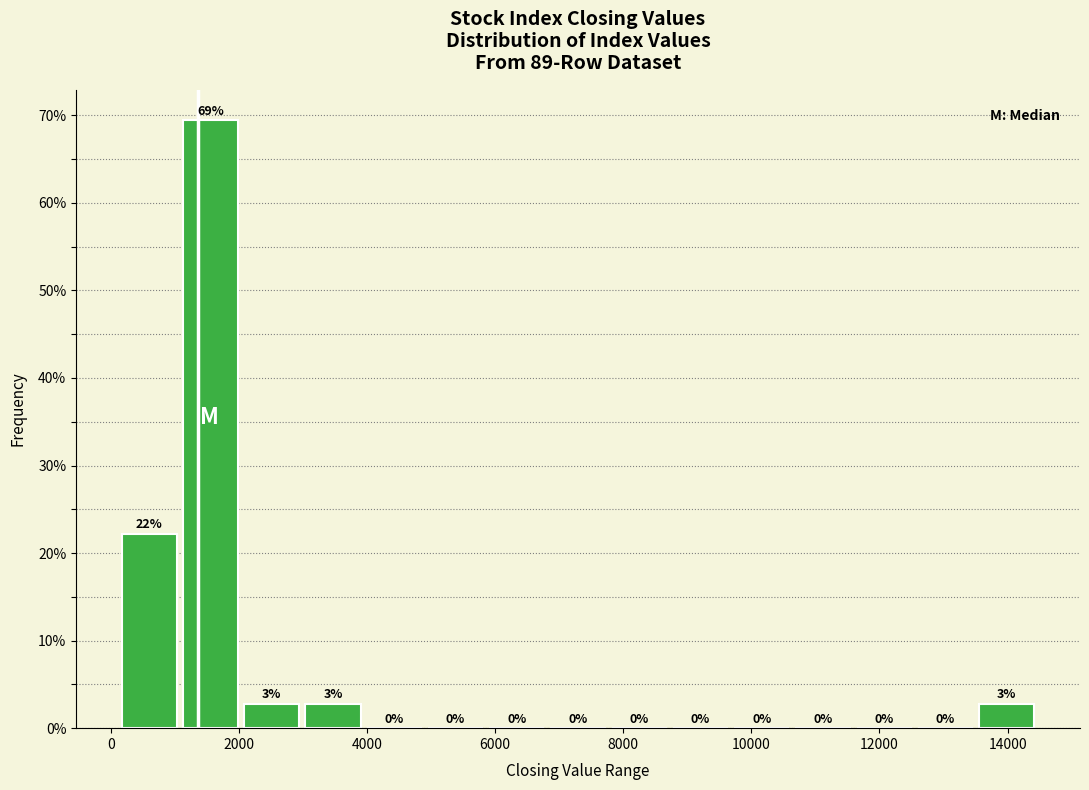

Over which range of the x-axis is the bar tallest?

1000 to 2000